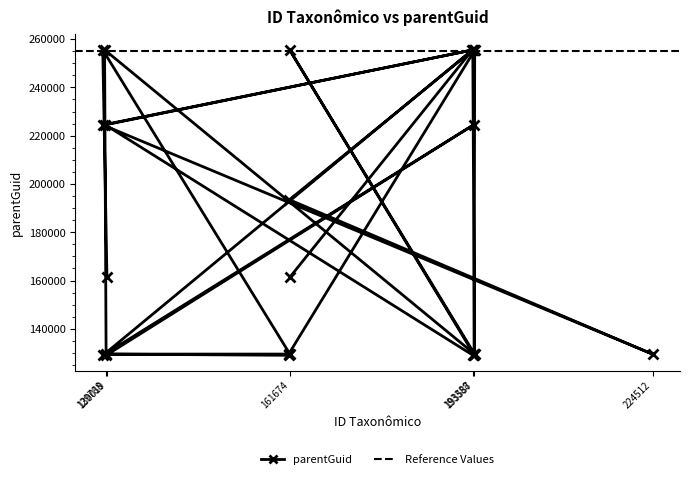

What is the average value?

183389